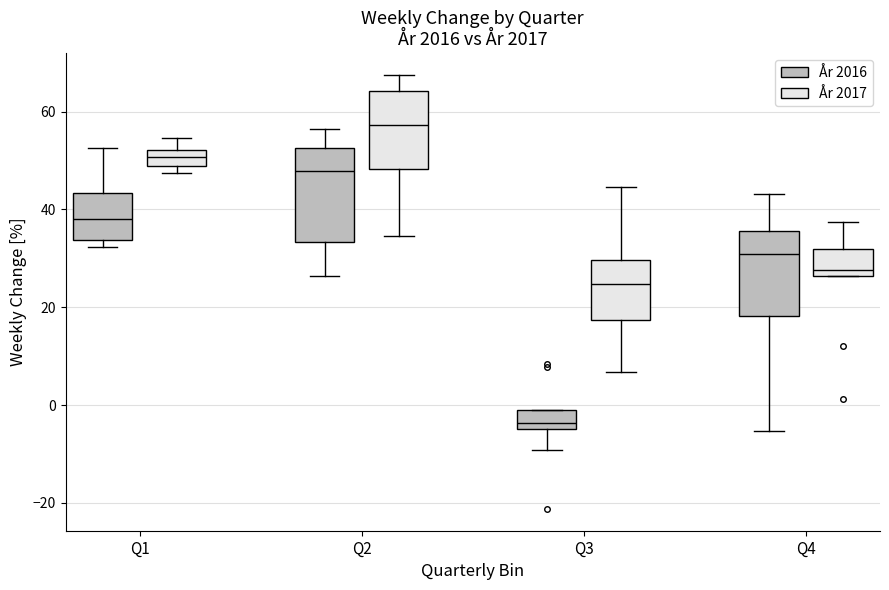

Where does the upper whisker of the box for Q1 (År 2016) end on the y-axis? The values are not printed on the chart, so give them approximately, as read against the axis.

52